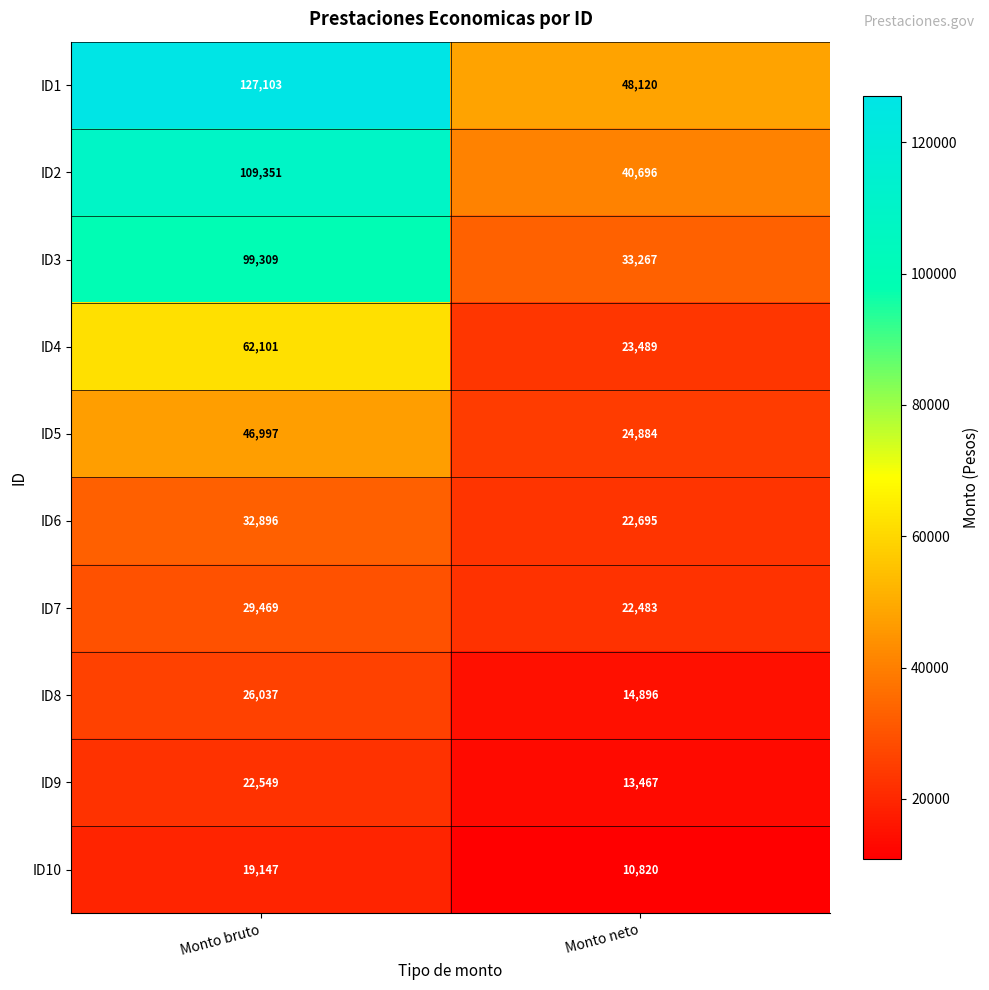

Is it true that ID10 equals 33231 at Monto bruto?

False